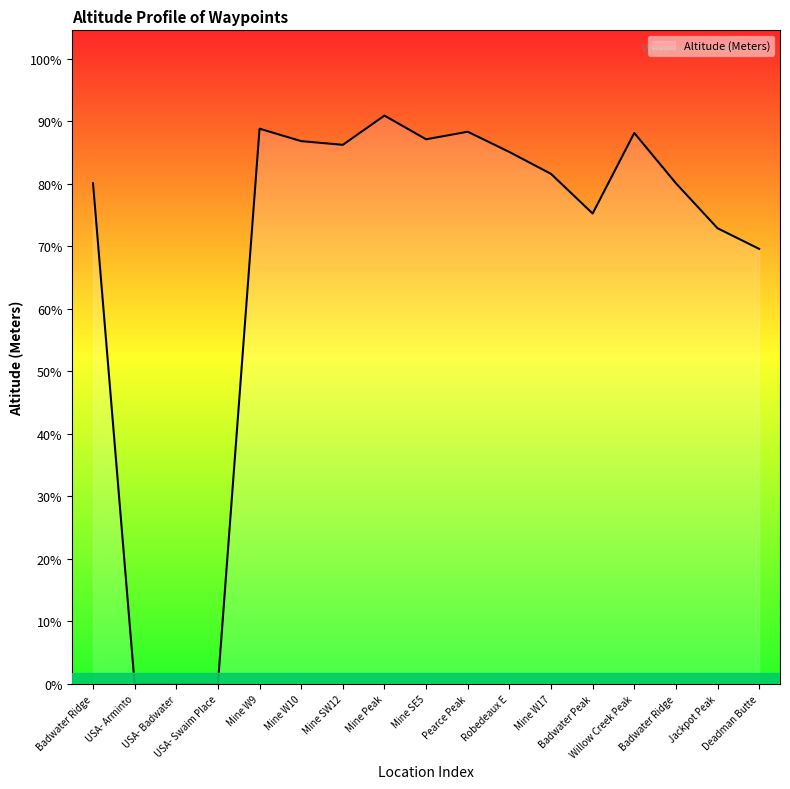

Does the chart have visible grid lines?

No